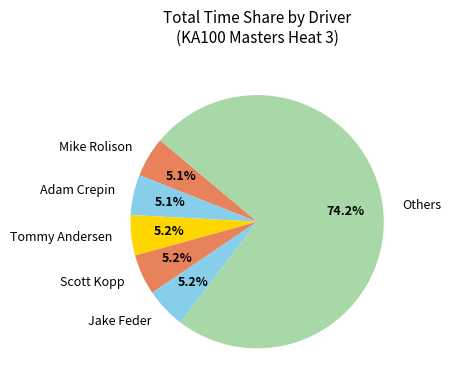

Does any single category account for the majority?

Yes